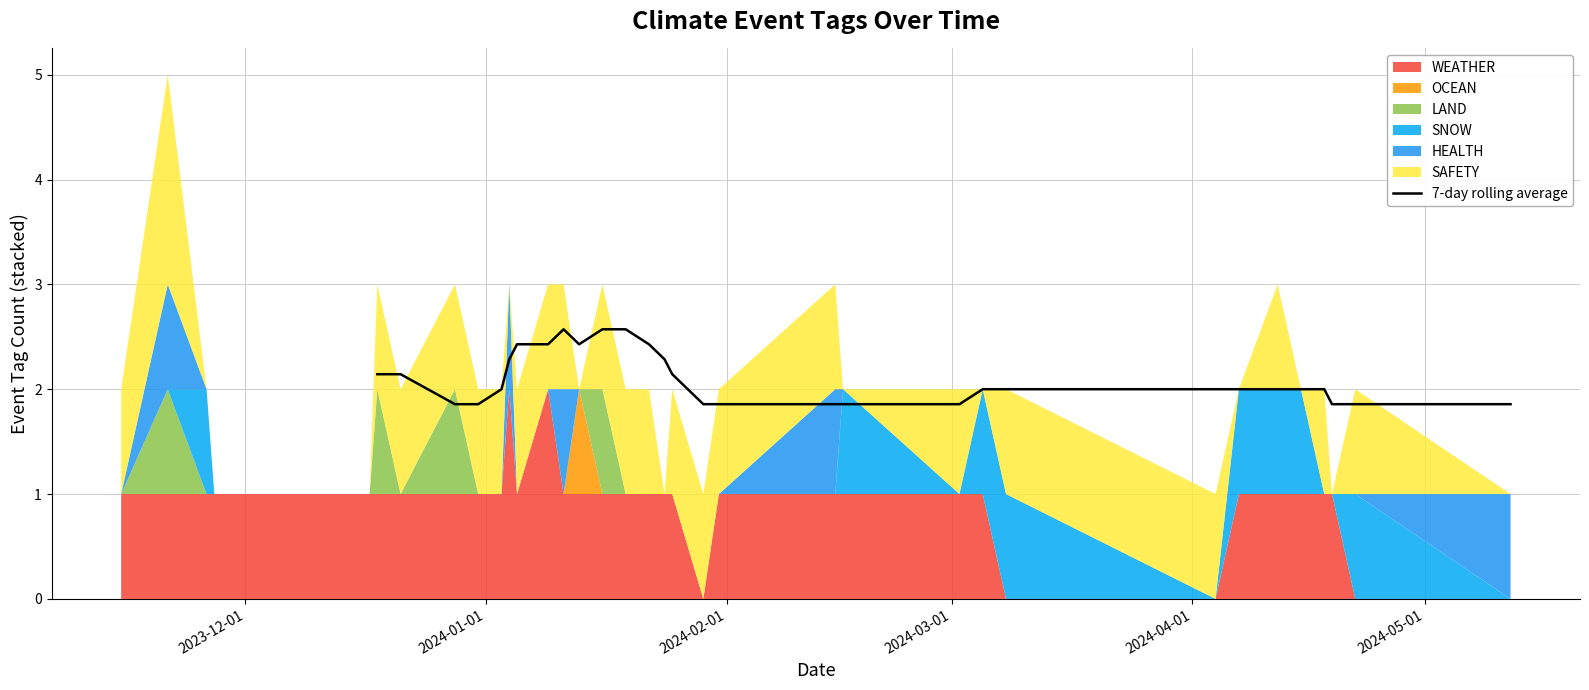

The chart shows a value of 1.9 at 2024-02-01. True or false?

True